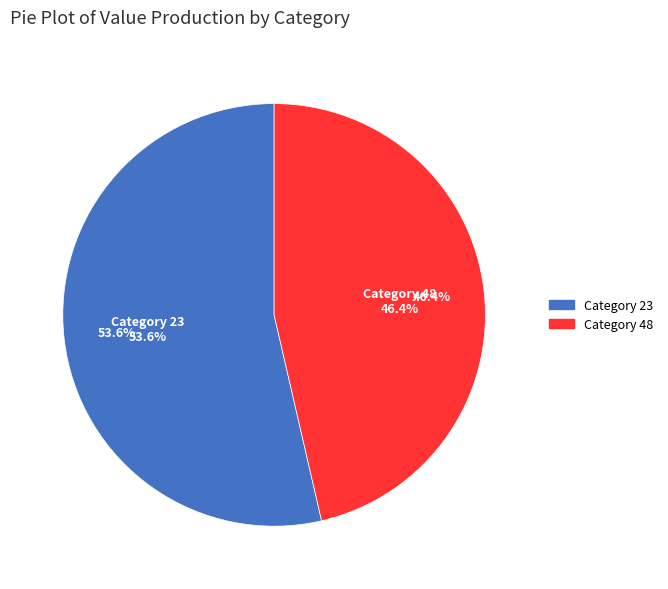

What percentage is the 48 slice, to the nearest percent?

46%